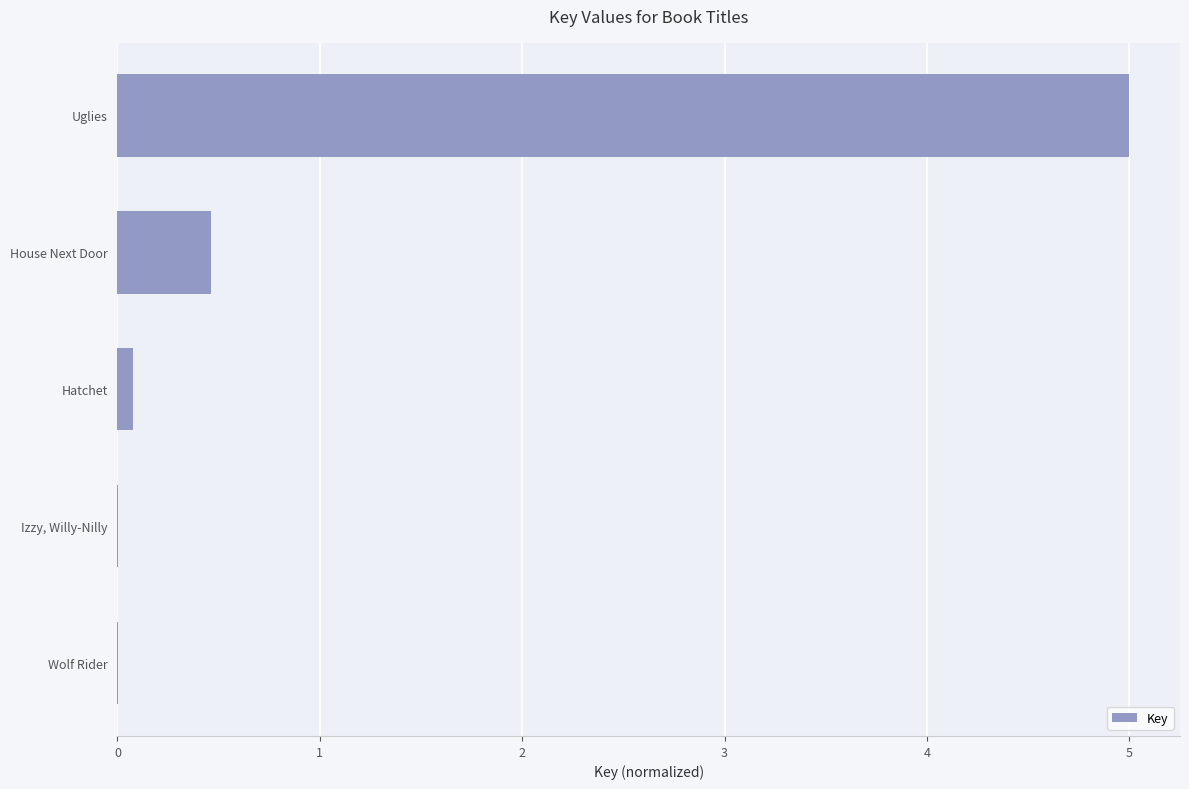

At which category does the chart reach its peak across all series?

Uglies